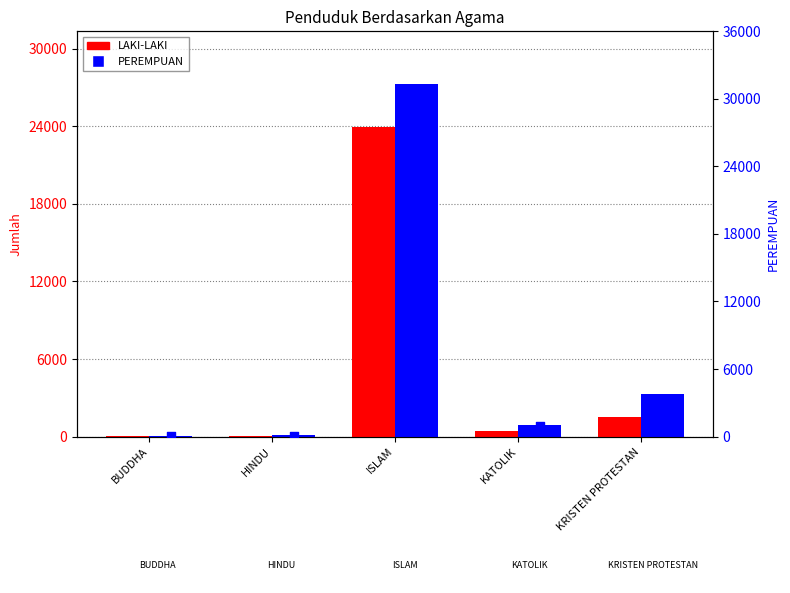

Is the value of PEREMPUAN (marker) at HINDU greater than the value of PEREMPUAN at HINDU?

No